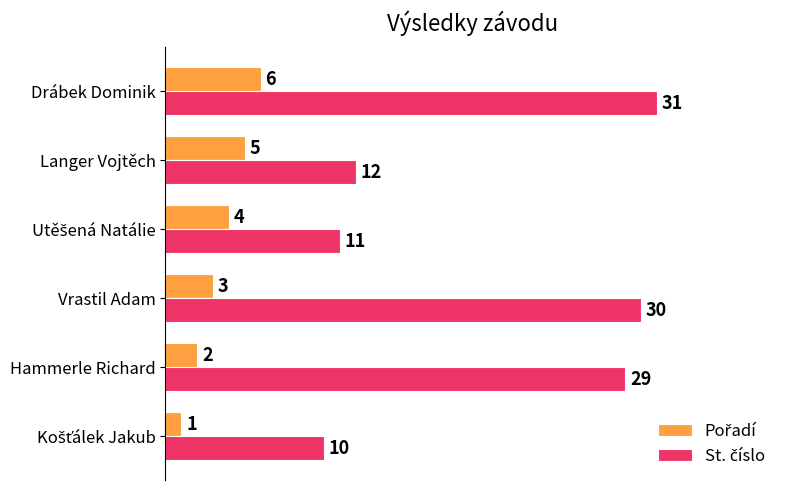

What is the total value across all series at Langer Vojtěch?

17